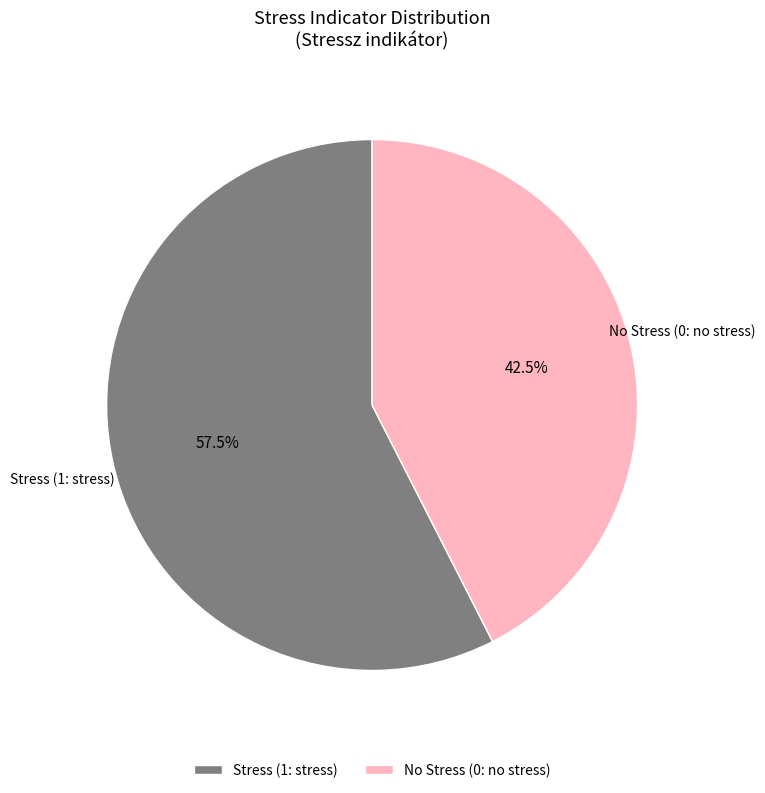

Combined, what portion of the pie is No Stress (0: no stress) and Stress (1: stress)?

100.0%